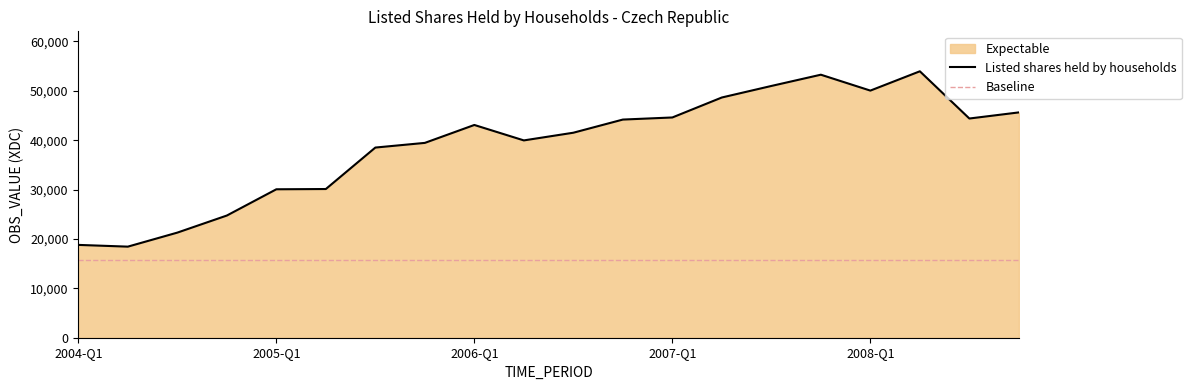

At which label does the data first exceed 43085?

2006-Q4